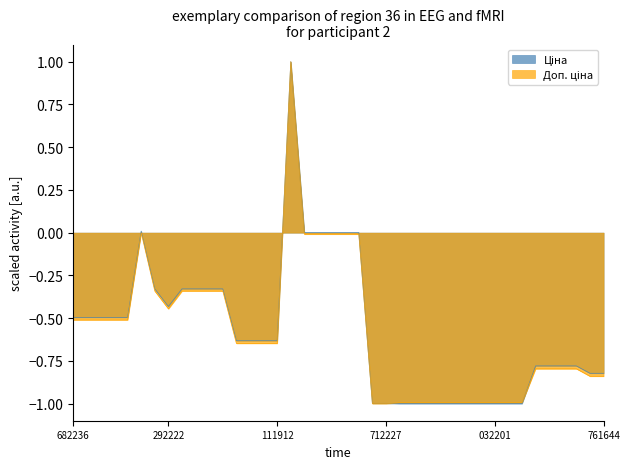

How many positive values does the Доп. ціна series have?

1